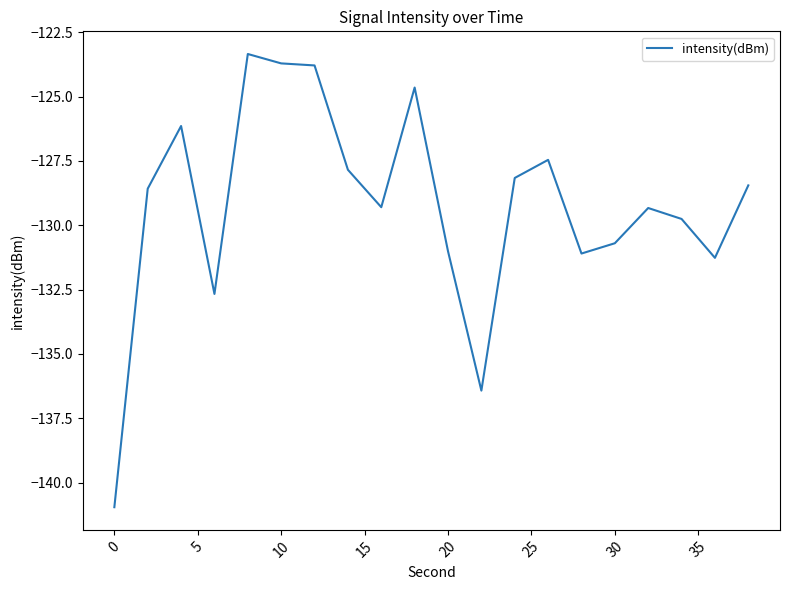

What is the minimum value shown in the chart?

-141.0